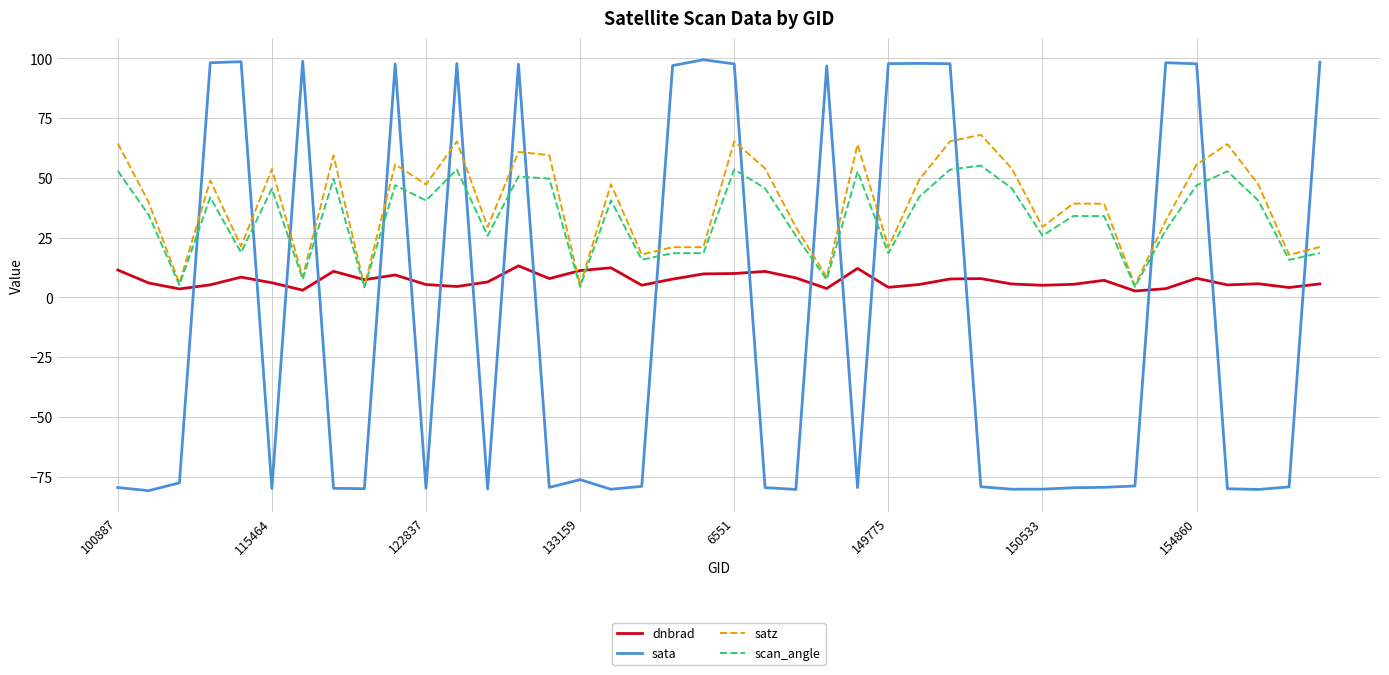

Which series has the largest range (max minus min)?

sata